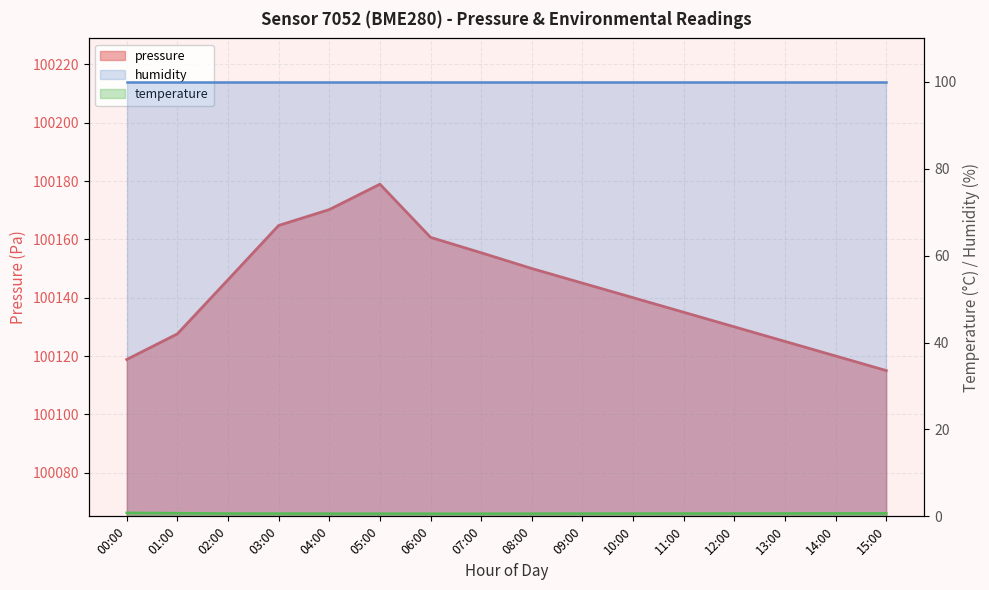

Where does the pressure series first go above 100145?

02:00